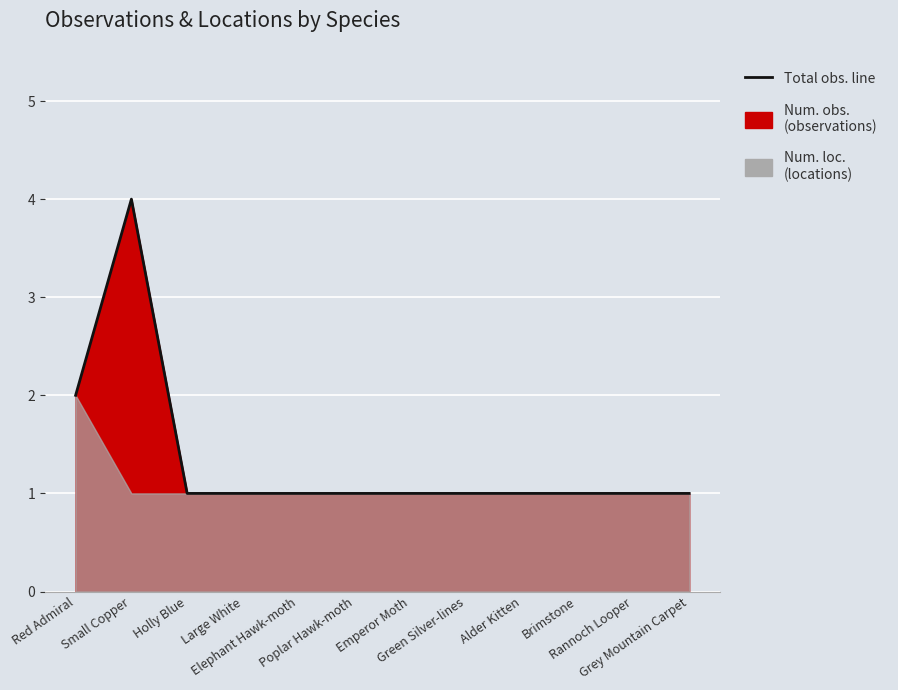

True or false: the data shows 1 at Green Silver-lines.

True